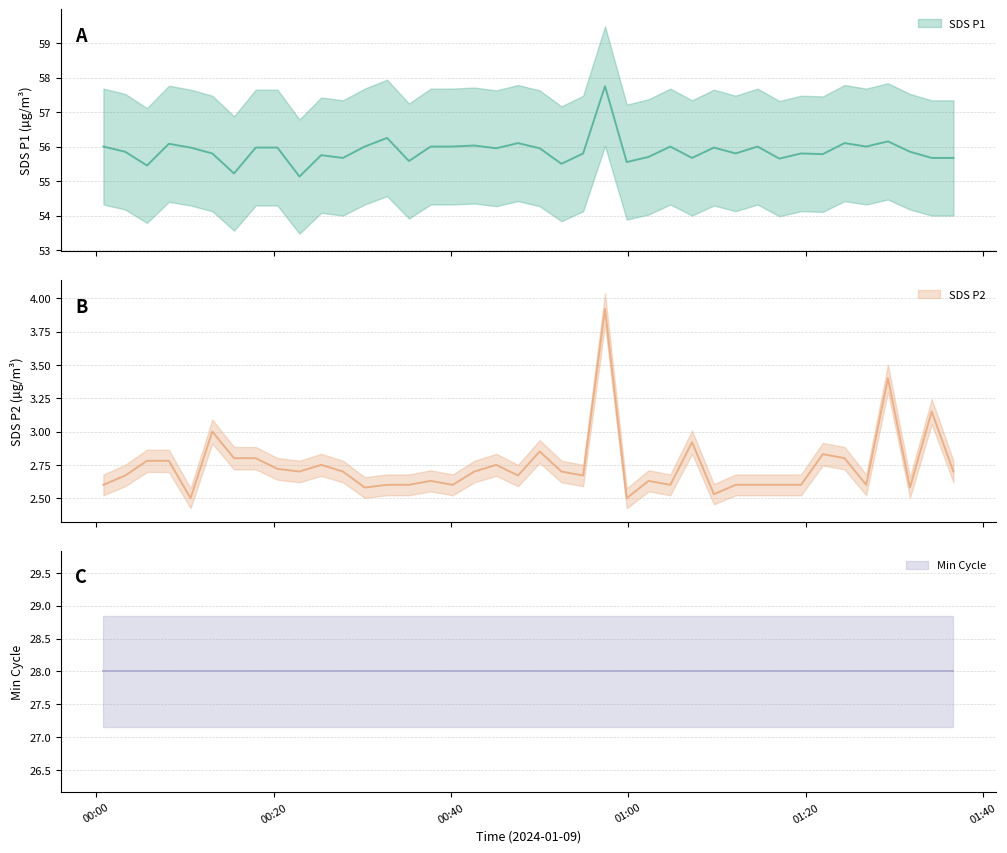

True or false: SDS_P1 and SDS_P2 intersect in this chart.

False